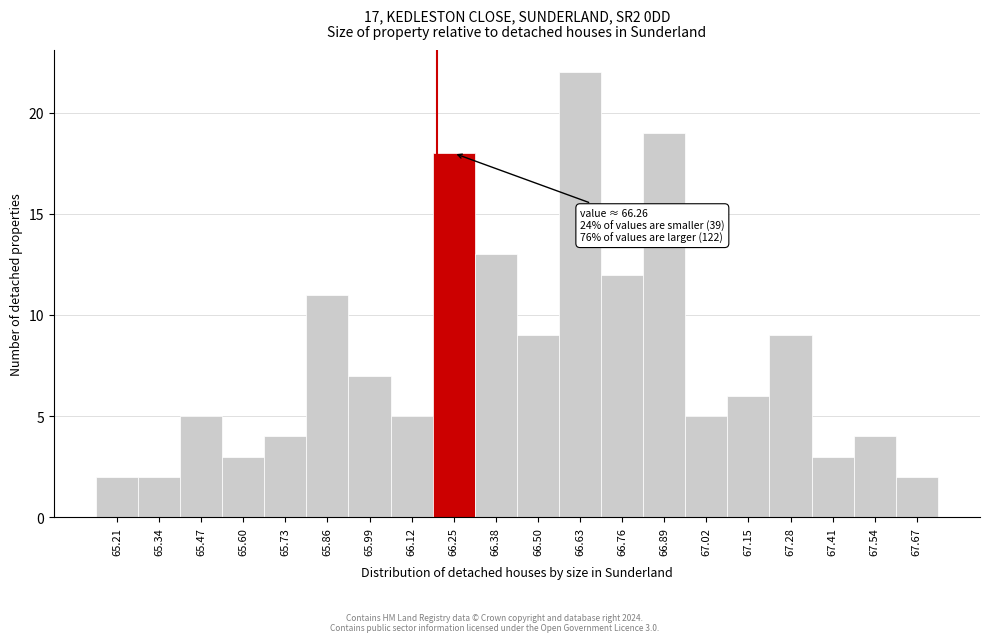

Reading left to right, what are all the values shown in this chart?

2	2	5	3	4	11	7	5	18	13	9	22	12	19	5	6	9	3	4	2